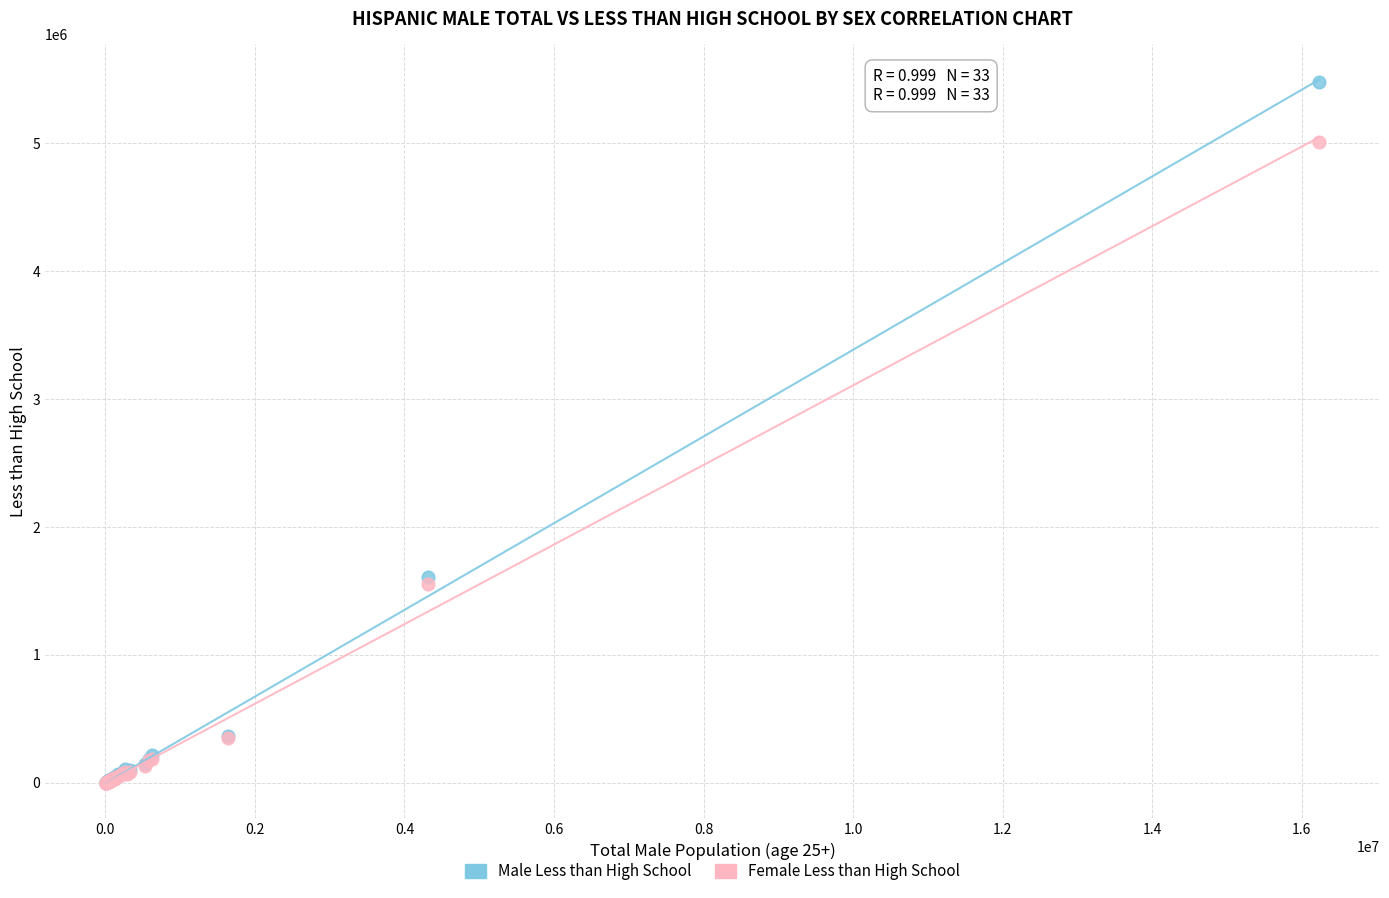

What are all the series names shown in the legend?

Male Less than High School, Female Less than High School